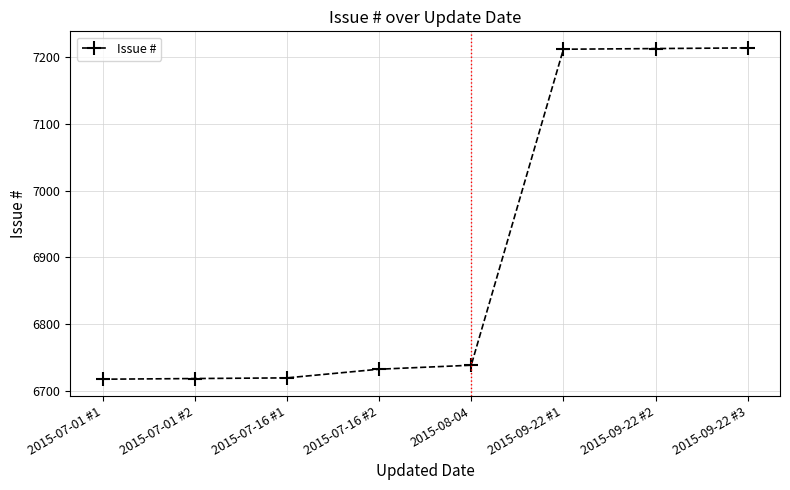

What is the sum of the values at 2015-07-16 #1 and 2015-07-01 #1?

13436